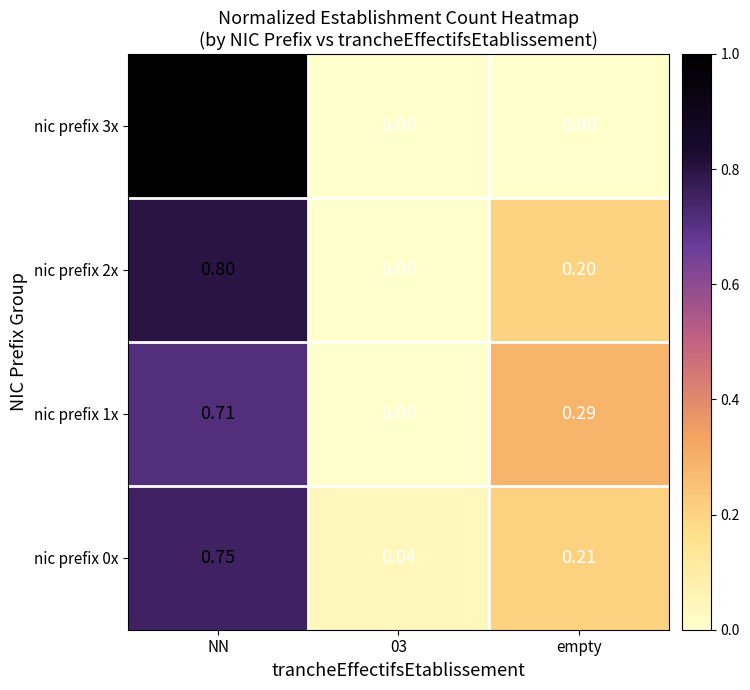

What is the maximum value shown in the chart?

1.0